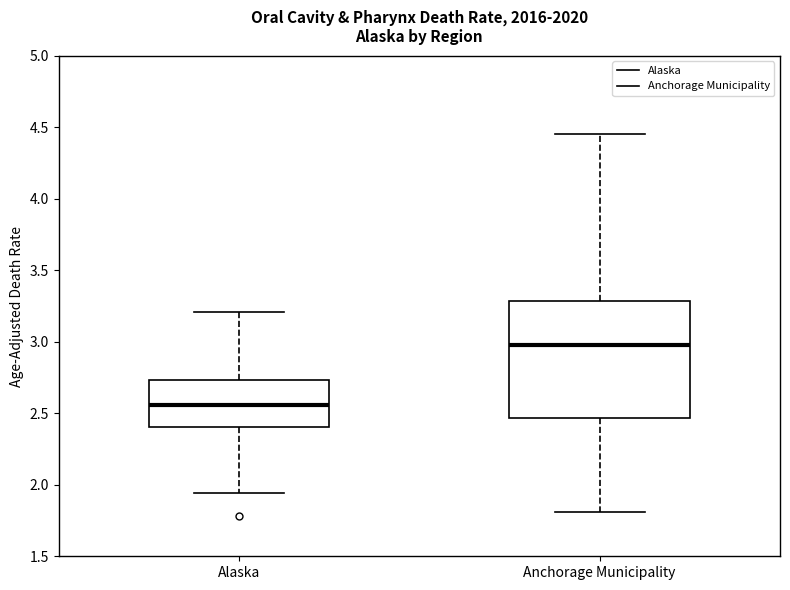

Comparing the boxes themselves (not the whiskers), which one is the tallest?

Anchorage Municipality